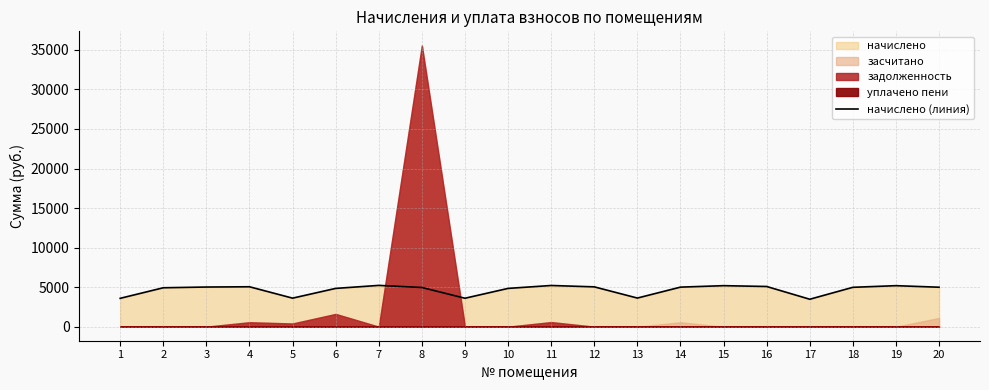

What is the value of the 13th point from the left?

3617.3